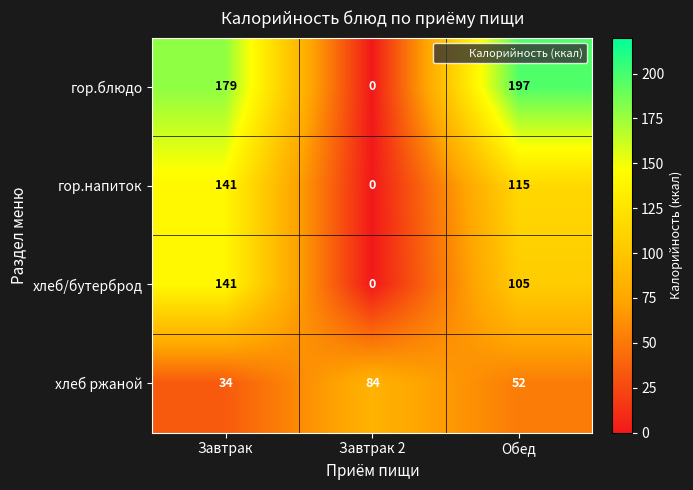

Count the number of data series in this chart.

4